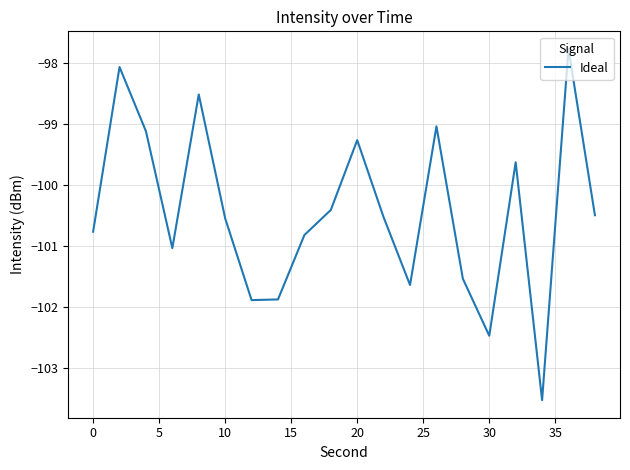

What is the smallest value displayed?

-103.5